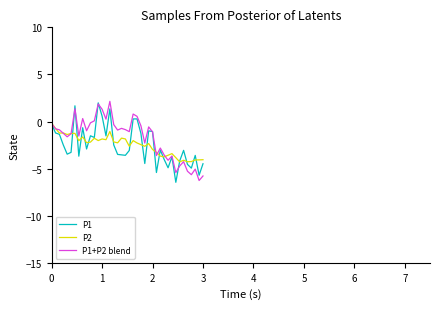

What is the difference between the maximum and second lowest values in the P1 series?

7.7